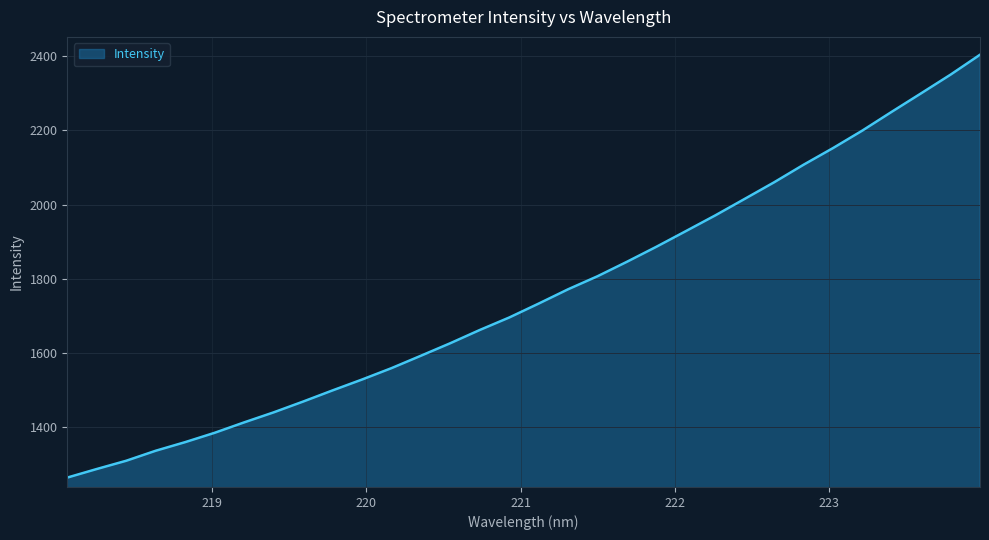

Reading left to right, list all the values displayed in this chart.

1264.8	1287.9	1310.2	1337.1	1360.3	1385.5	1413.5	1440.5	1469.5	1499.6	1528.9	1559.6	1593.0	1626.8	1662.5	1696.1	1733.6	1772.1	1807.2	1846.2	1886.7	1928.8	1971.1	2015.6	2060.3	2107.6	2152.4	2199.7	2250.3	2300.1	2350.4	2404.0